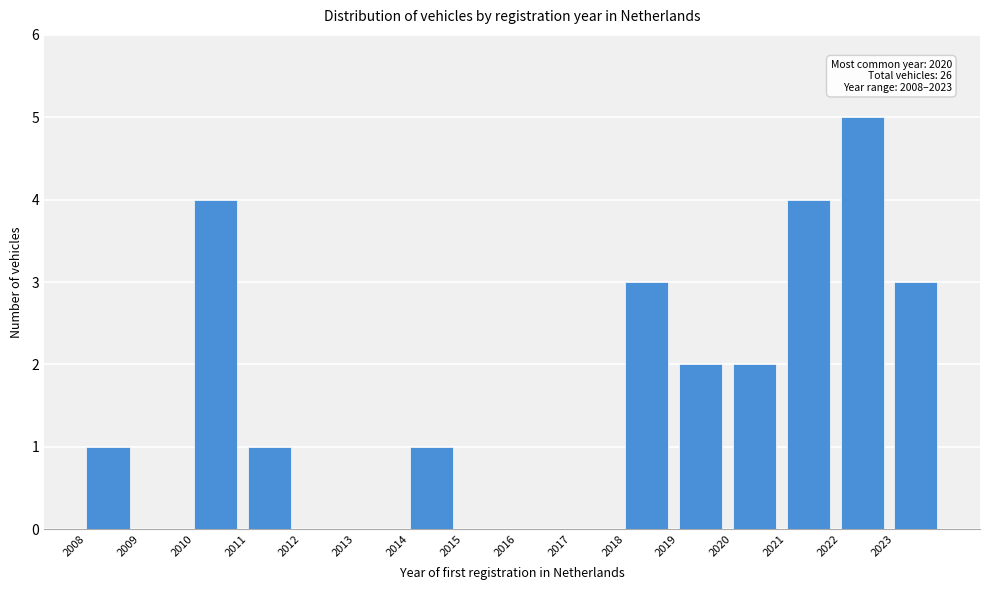

Which range on the x-axis has the tallest bar?

2022 to 2023